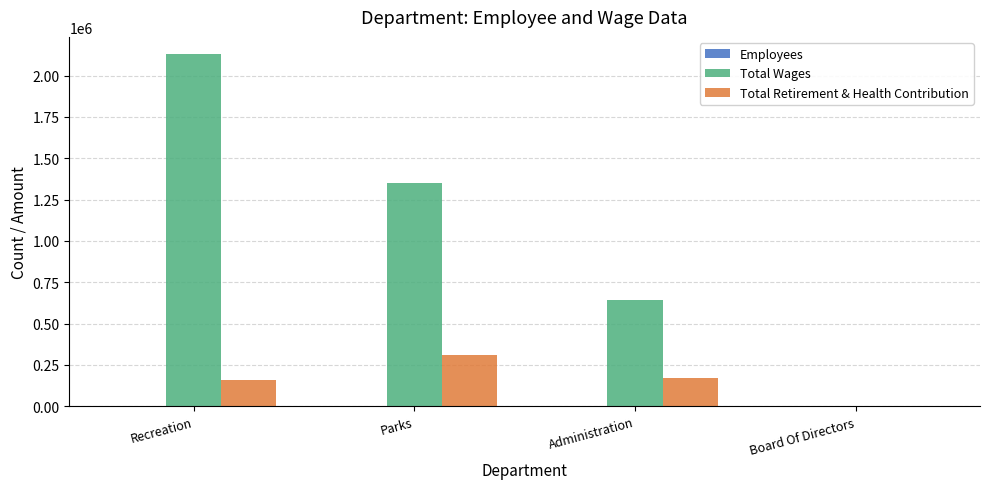

The value of Total Wages at Parks is 857741. True or false?

False